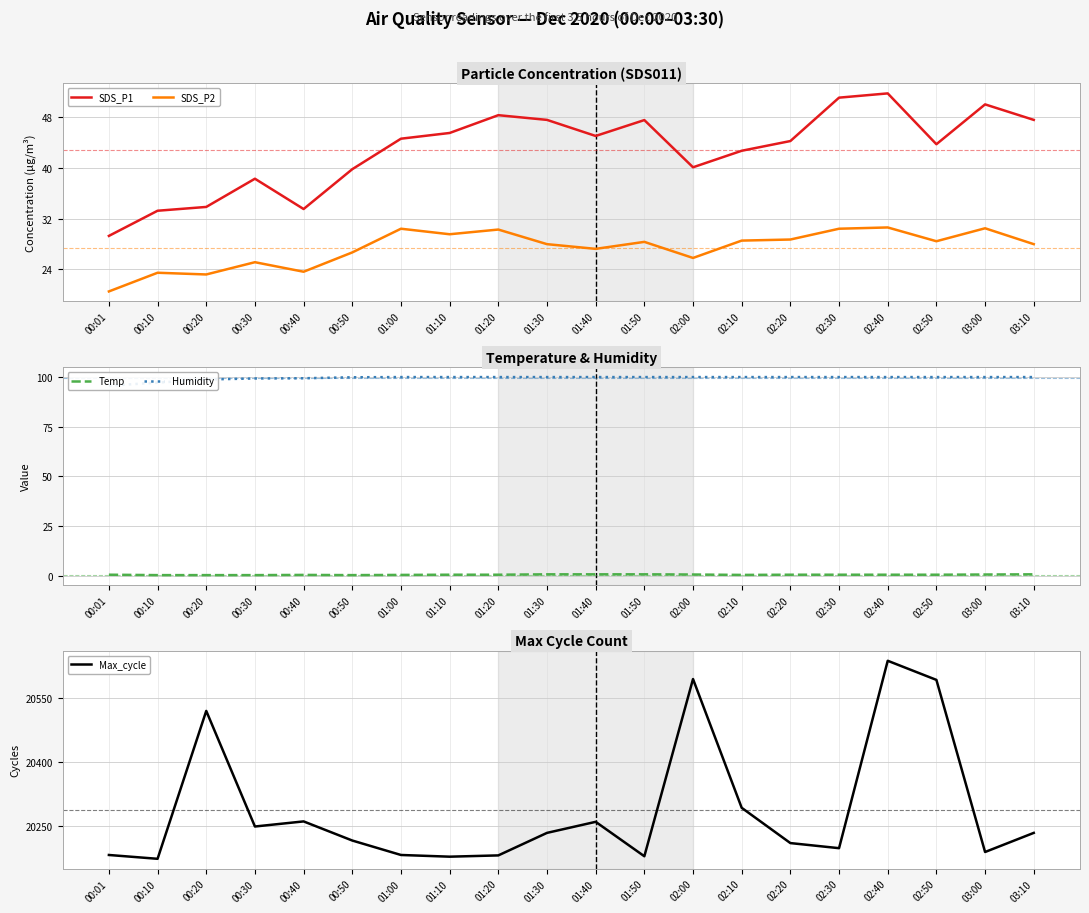

At which category is the sum across all series the highest?

02:40